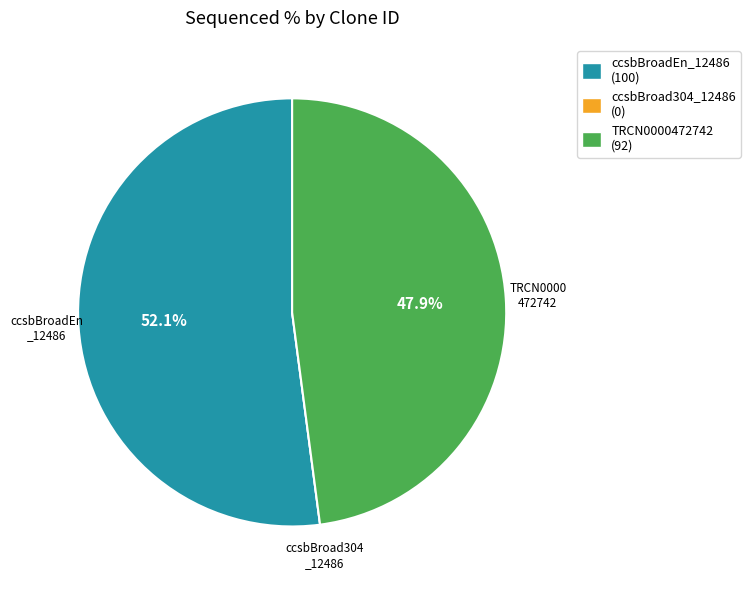

Between ccsbBroadEn _12486 and TRCN0000 472742, which is larger?

ccsbBroadEn _12486